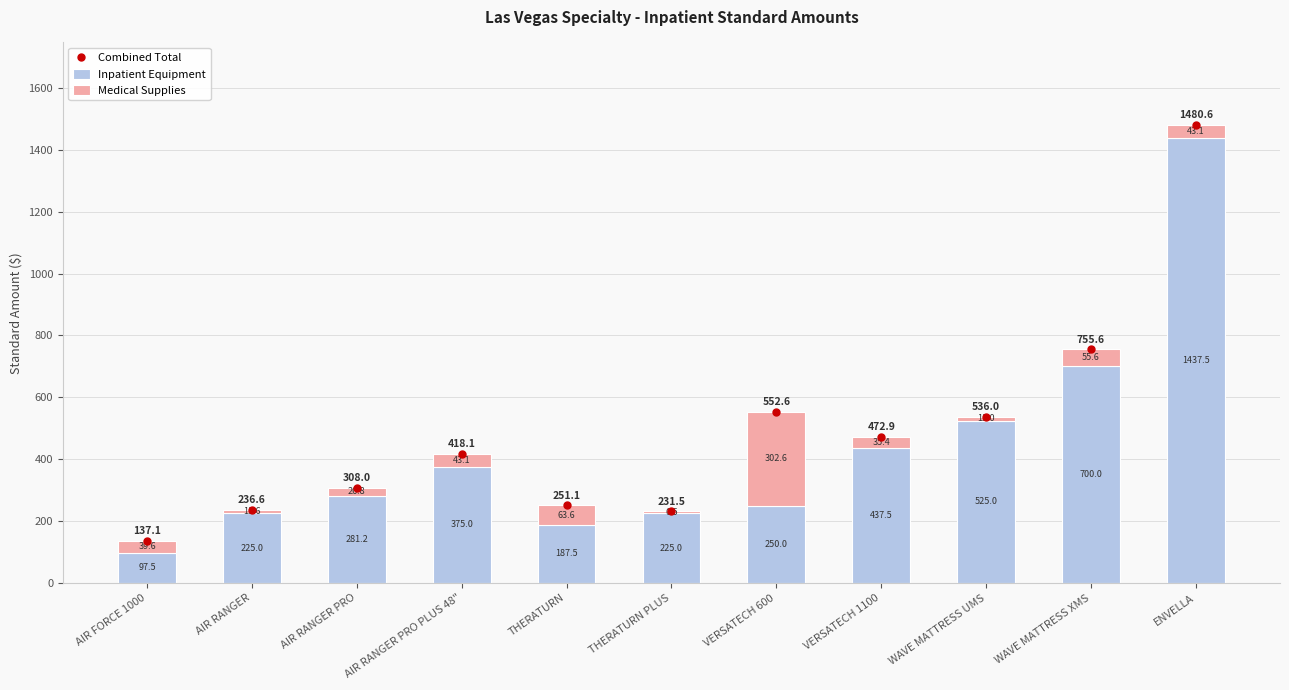

What value does the Medical Supplies series have at AIR RANGER PRO?

26.8